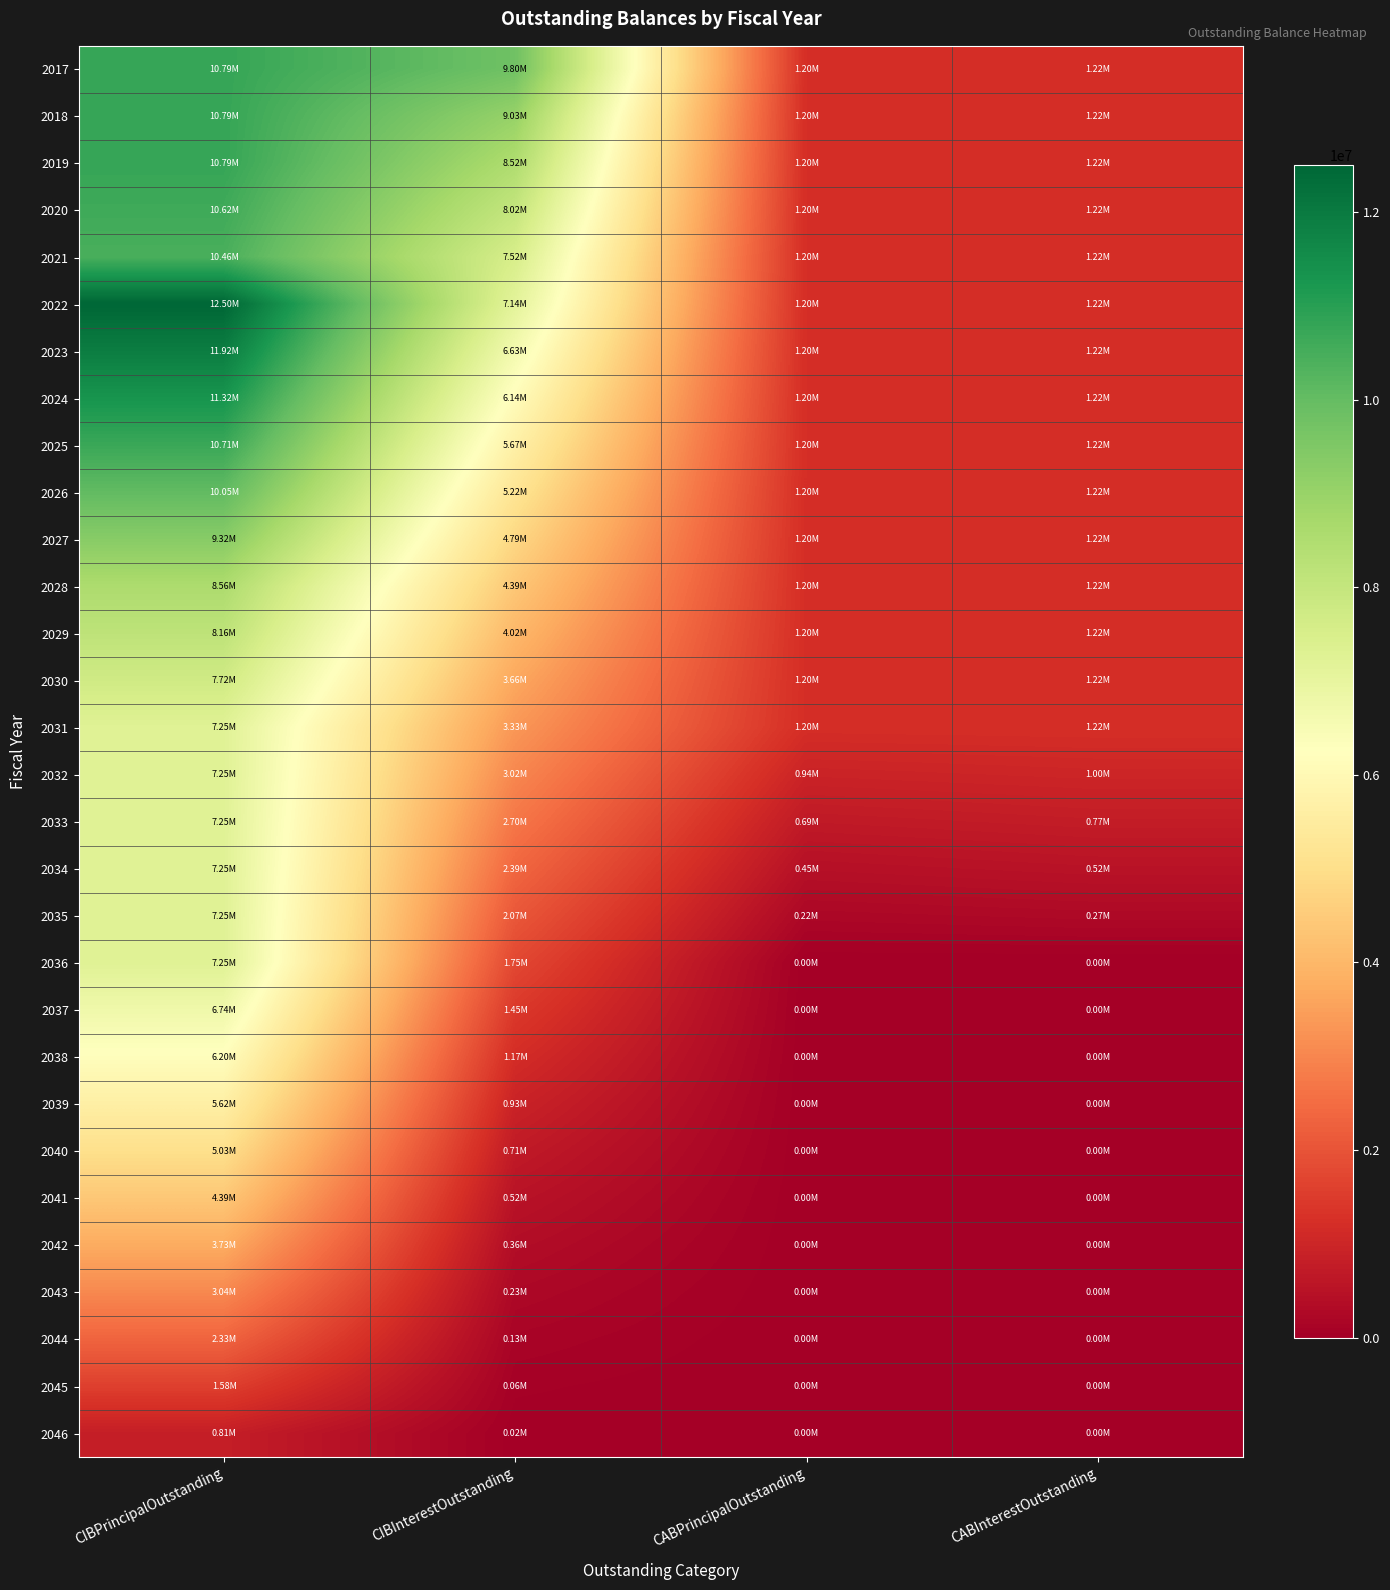

Reading left to right, extract all data points from this chart.

2017: CIBPrincipalOutstanding=10785000.0	CIBInterestOutstanding=9799037.5	CABPrincipalOutstanding=1204463.6	CABInterestOutstanding=1220536.4
2018: CIBPrincipalOutstanding=10785000.0	CIBInterestOutstanding=9033681.2	CABPrincipalOutstanding=1204463.6	CABInterestOutstanding=1220536.4
2019: CIBPrincipalOutstanding=10785000.0	CIBInterestOutstanding=8523443.8	CABPrincipalOutstanding=1204463.6	CABInterestOutstanding=1220536.4
2020: CIBPrincipalOutstanding=10625000.0	CIBInterestOutstanding=8017606.2	CABPrincipalOutstanding=1204463.6	CABInterestOutstanding=1220536.4
2021: CIBPrincipalOutstanding=10455000.0	CIBInterestOutstanding=7520843.8	CABPrincipalOutstanding=1204463.6	CABInterestOutstanding=1220536.4
2022: CIBPrincipalOutstanding=12500000.0	CIBInterestOutstanding=7135189.5	CABPrincipalOutstanding=1204463.6	CABInterestOutstanding=1220536.4
2023: CIBPrincipalOutstanding=11920000.0	CIBInterestOutstanding=6628982.5	CABPrincipalOutstanding=1204463.6	CABInterestOutstanding=1220536.4
2024: CIBPrincipalOutstanding=11320000.0	CIBInterestOutstanding=6140689.2	CABPrincipalOutstanding=1204463.6	CABInterestOutstanding=1220536.4
2025: CIBPrincipalOutstanding=10705000.0	CIBInterestOutstanding=5671071.8	CABPrincipalOutstanding=1204463.6	CABInterestOutstanding=1220536.4
2026: CIBPrincipalOutstanding=10050000.0	CIBInterestOutstanding=5221442.0	CABPrincipalOutstanding=1204463.6	CABInterestOutstanding=1220536.4
2027: CIBPrincipalOutstanding=9325000.0	CIBInterestOutstanding=4794624.5	CABPrincipalOutstanding=1204463.6	CABInterestOutstanding=1220536.4
2028: CIBPrincipalOutstanding=8565000.0	CIBInterestOutstanding=4393306.2	CABPrincipalOutstanding=1204463.6	CABInterestOutstanding=1220536.4
2029: CIBPrincipalOutstanding=8165000.0	CIBInterestOutstanding=4016168.8	CABPrincipalOutstanding=1204463.6	CABInterestOutstanding=1220536.4
2030: CIBPrincipalOutstanding=7720000.0	CIBInterestOutstanding=3662268.8	CABPrincipalOutstanding=1204463.6	CABInterestOutstanding=1220536.4
2031: CIBPrincipalOutstanding=7250000.0	CIBInterestOutstanding=3333531.2	CABPrincipalOutstanding=1204463.6	CABInterestOutstanding=1220536.4
2032: CIBPrincipalOutstanding=7250000.0	CIBInterestOutstanding=3017718.8	CABPrincipalOutstanding=938887.2	CABInterestOutstanding=1001112.8
2033: CIBPrincipalOutstanding=7250000.0	CIBInterestOutstanding=2701906.2	CABPrincipalOutstanding=686158.6	CABInterestOutstanding=768841.4
2034: CIBPrincipalOutstanding=7250000.0	CIBInterestOutstanding=2386093.8	CABPrincipalOutstanding=445938.1	CABInterestOutstanding=524061.9
2035: CIBPrincipalOutstanding=7250000.0	CIBInterestOutstanding=2070281.2	CABPrincipalOutstanding=217474.0	CABInterestOutstanding=267526.0
2036: CIBPrincipalOutstanding=7250000.0	CIBInterestOutstanding=1754468.8	CABPrincipalOutstanding=0.0	CABInterestOutstanding=0.0
2037: CIBPrincipalOutstanding=6735000.0	CIBInterestOutstanding=1451531.2	CABPrincipalOutstanding=0.0	CABInterestOutstanding=0.0
2038: CIBPrincipalOutstanding=6195000.0	CIBInterestOutstanding=1174968.8	CABPrincipalOutstanding=0.0	CABInterestOutstanding=0.0
2039: CIBPrincipalOutstanding=5625000.0	CIBInterestOutstanding=926156.2	CABPrincipalOutstanding=0.0	CABInterestOutstanding=0.0
2040: CIBPrincipalOutstanding=5025000.0	CIBInterestOutstanding=706593.8	CABPrincipalOutstanding=0.0	CABInterestOutstanding=0.0
2041: CIBPrincipalOutstanding=4395000.0	CIBInterestOutstanding=517781.2	CABPrincipalOutstanding=0.0	CABInterestOutstanding=0.0
2042: CIBPrincipalOutstanding=3735000.0	CIBInterestOutstanding=361218.8	CABPrincipalOutstanding=0.0	CABInterestOutstanding=0.0
2043: CIBPrincipalOutstanding=3045000.0	CIBInterestOutstanding=234093.8	CABPrincipalOutstanding=0.0	CABInterestOutstanding=0.0
2044: CIBPrincipalOutstanding=2330000.0	CIBInterestOutstanding=133312.5	CABPrincipalOutstanding=0.0	CABInterestOutstanding=0.0
2045: CIBPrincipalOutstanding=1585000.0	CIBInterestOutstanding=59906.2	CABPrincipalOutstanding=0.0	CABInterestOutstanding=0.0
2046: CIBPrincipalOutstanding=805000.0	CIBInterestOutstanding=15093.8	CABPrincipalOutstanding=0.0	CABInterestOutstanding=0.0